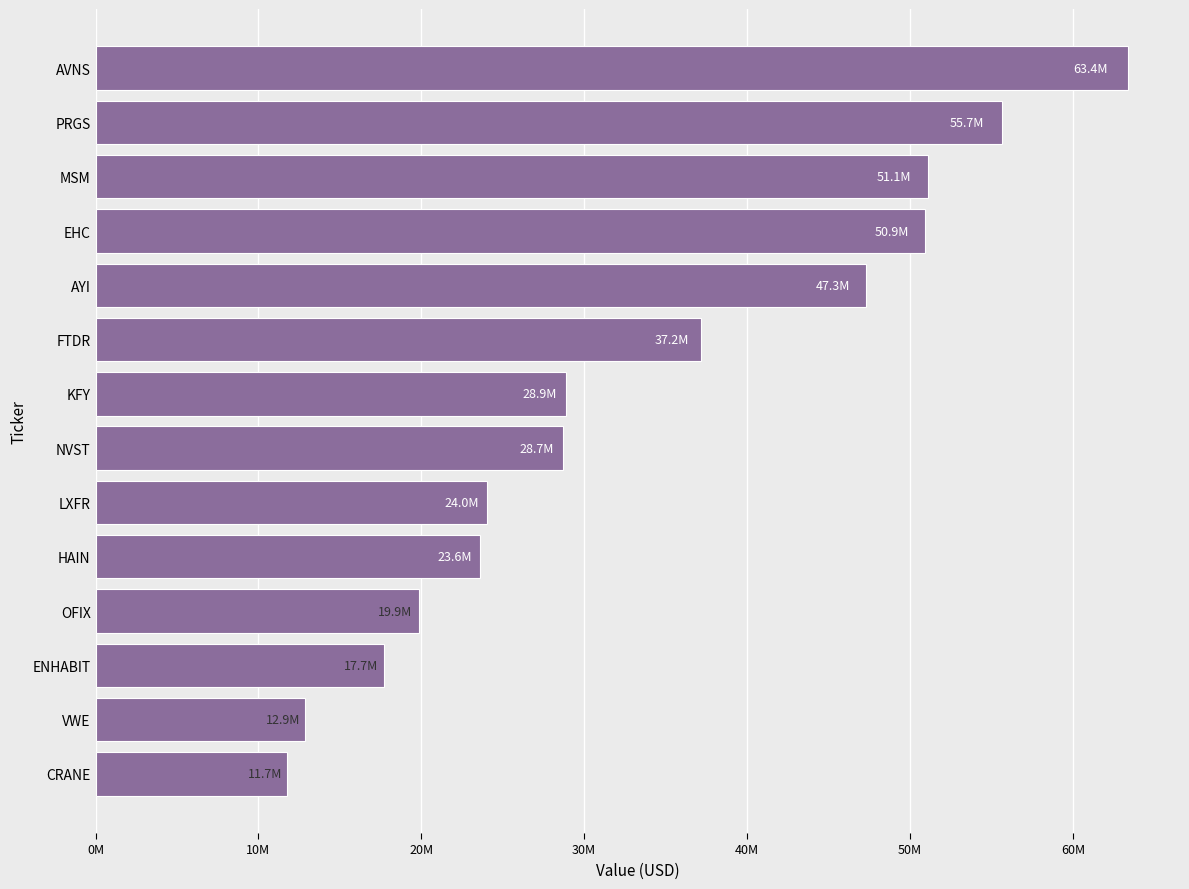

Are the bars horizontal?

Yes